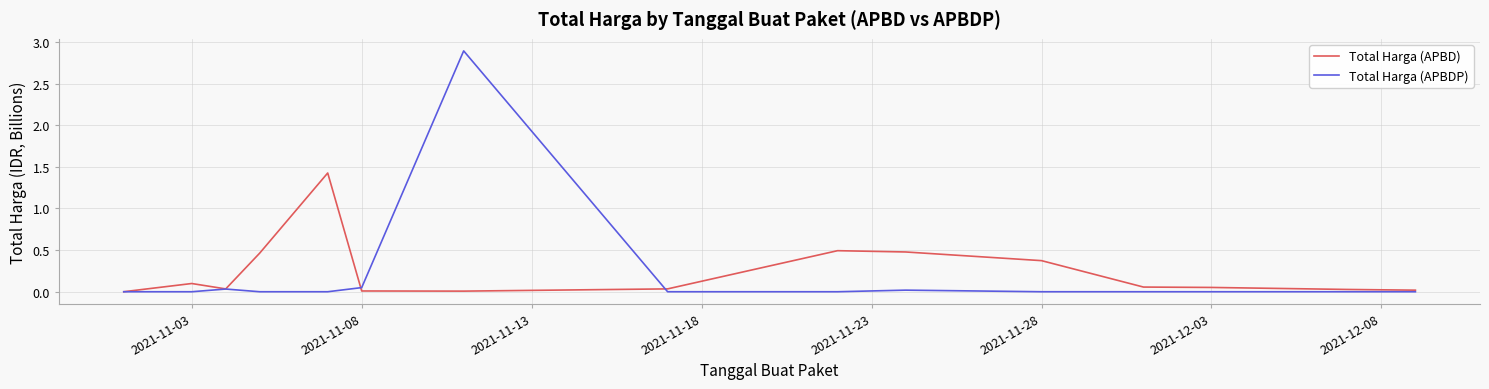

List the series in order of their peak value, lowest first.

Total Harga (APBD), Total Harga (APBDP)